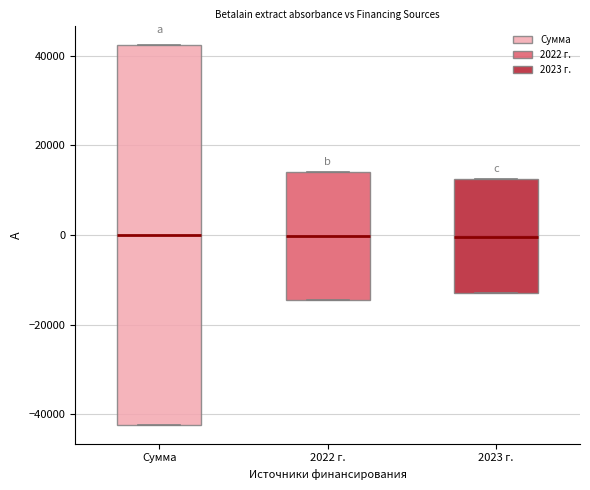

Comparing the boxes themselves (not the whiskers), which one is the tallest?

Сумма